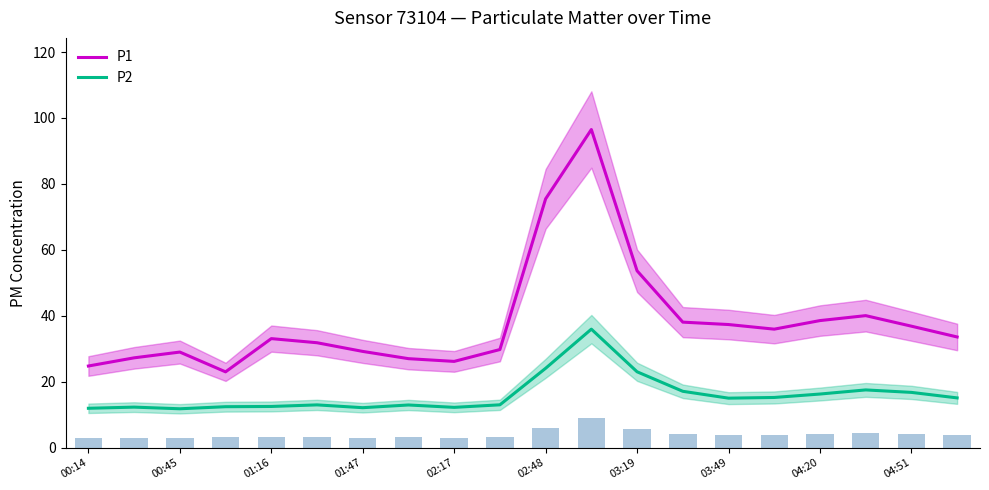

What is the label of the 16th bar from the left?

15